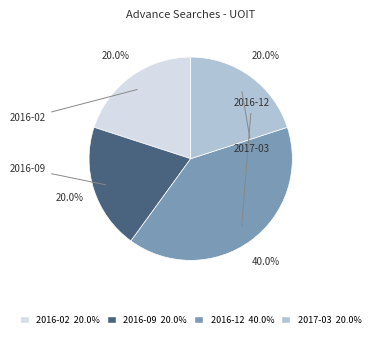

Does 2016-12 represent more than half of the total?

No